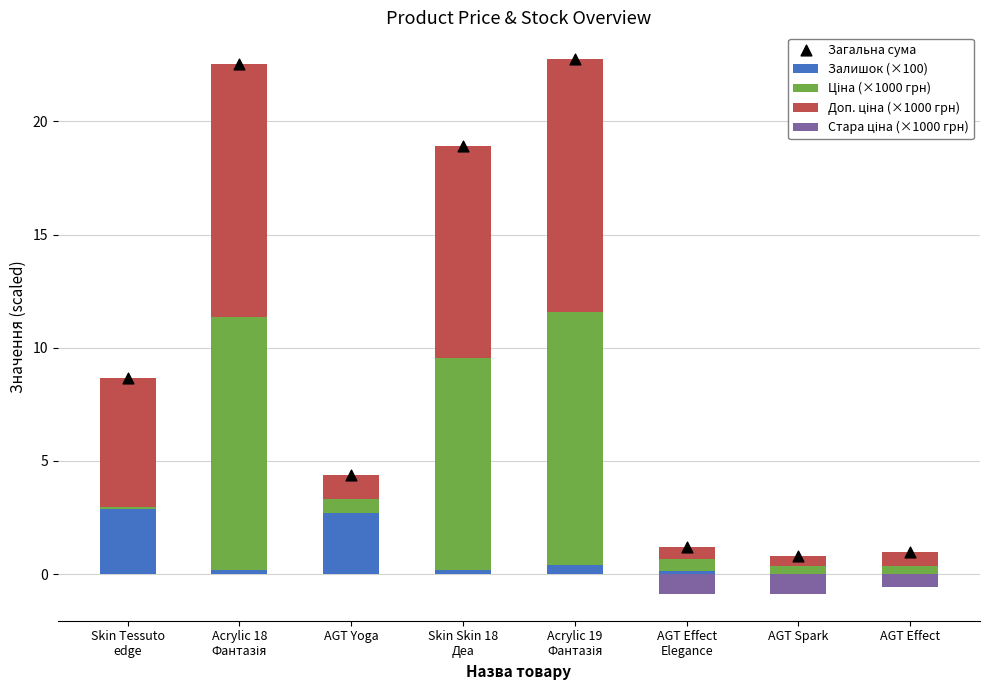

Which series has the largest total across all categories?

Загальна сума